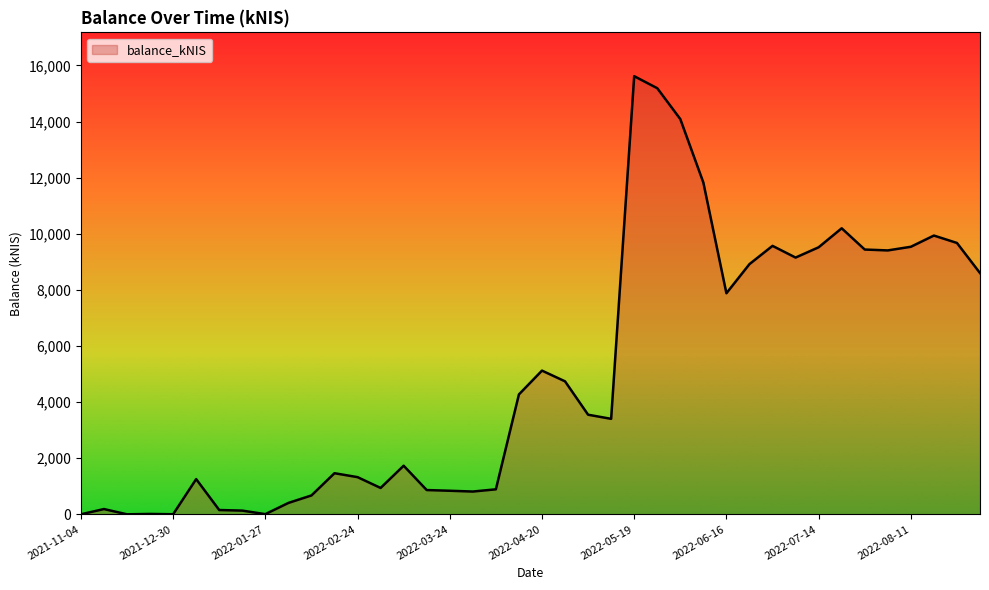

What is the greatest value displayed?

15616.0